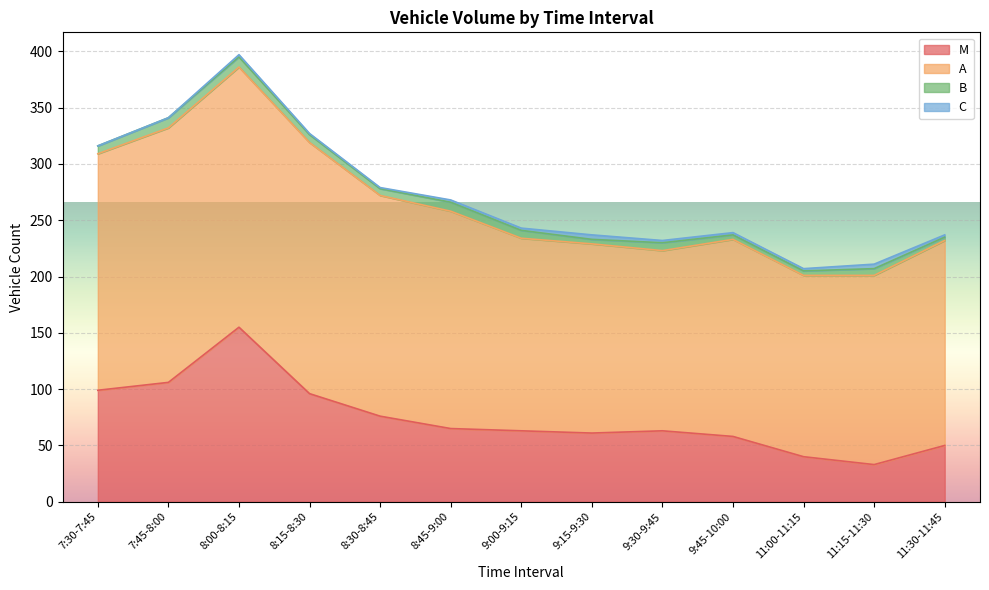

Rank the series by their maximum value, from lowest to highest.

C, B, M, A